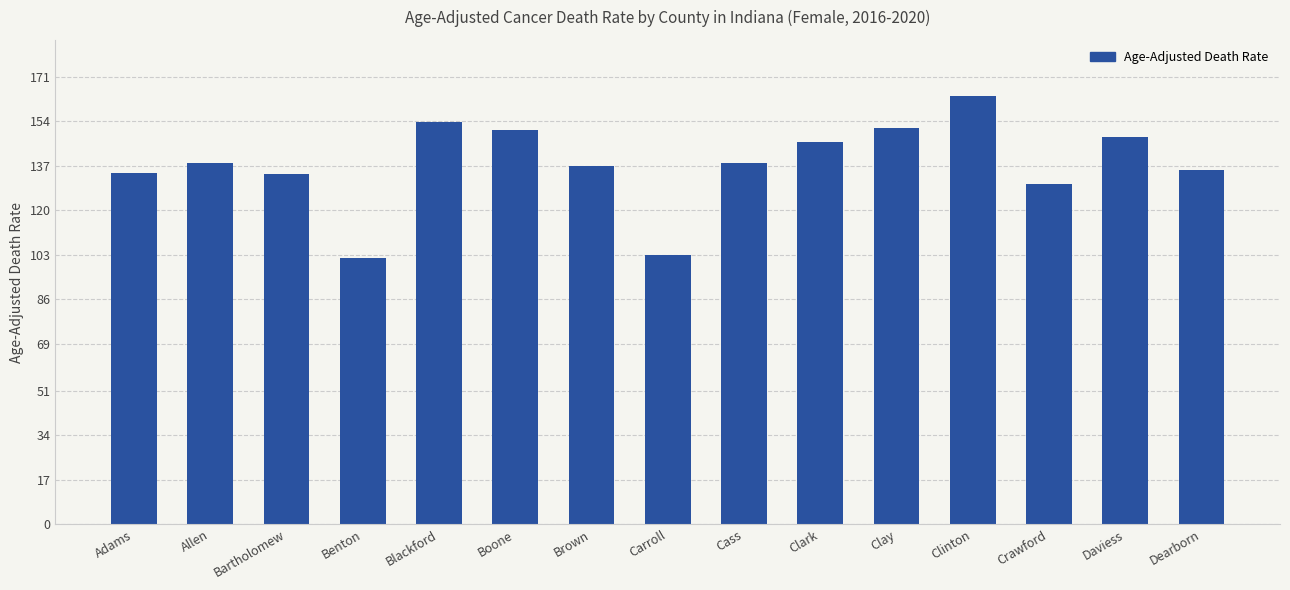

What is the change in value from Boone to Clay?

+0.7